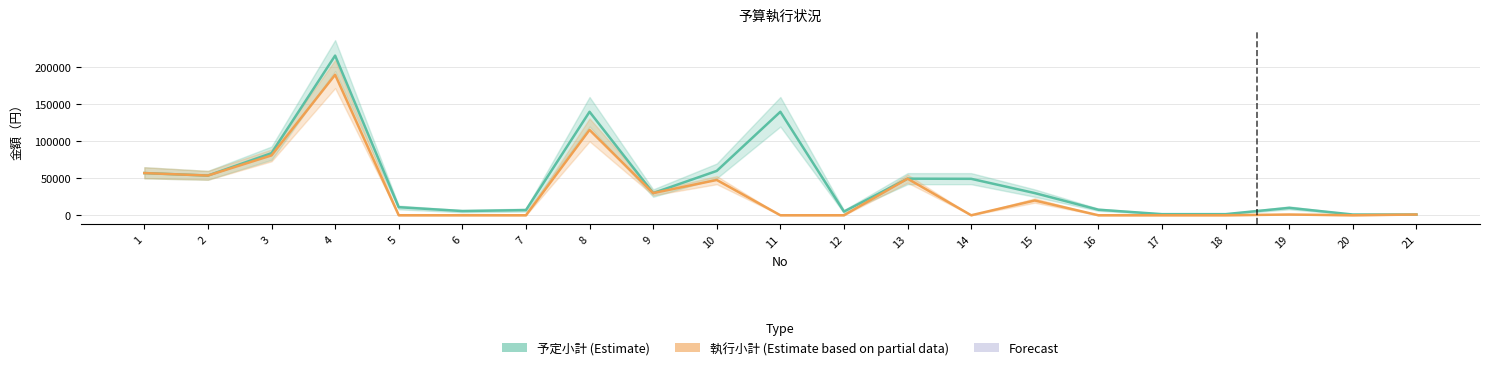

What is the total value across all series at 1?

114160